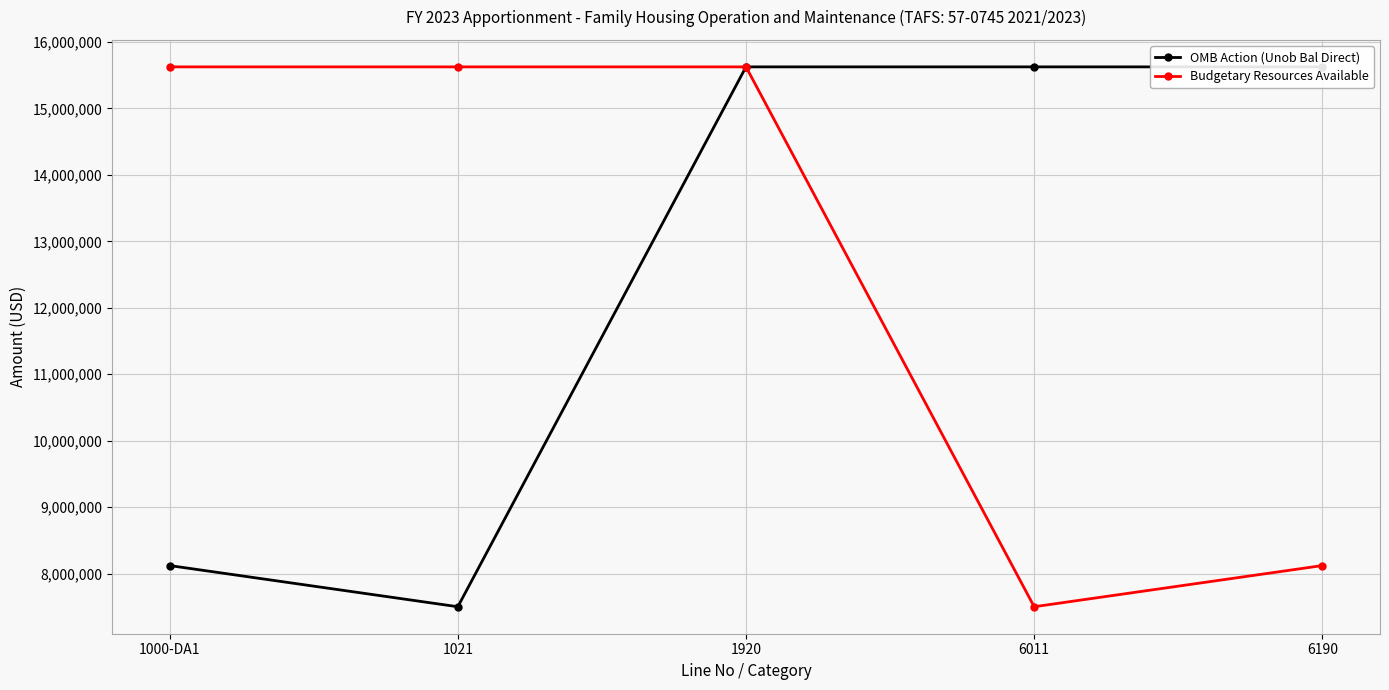

True or false: Budgetary Resources Available has a value of 3931403 at 6011.

False